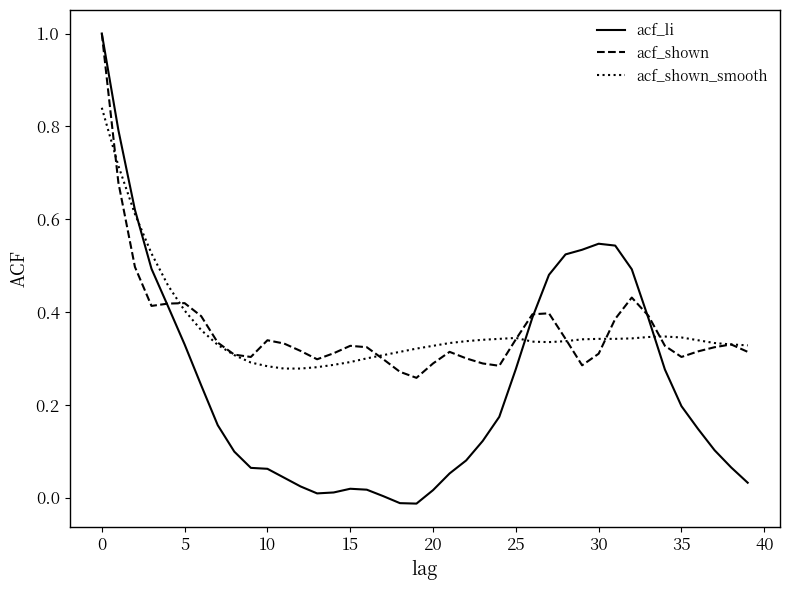

At how many categories does at least one series exceed 0?

40